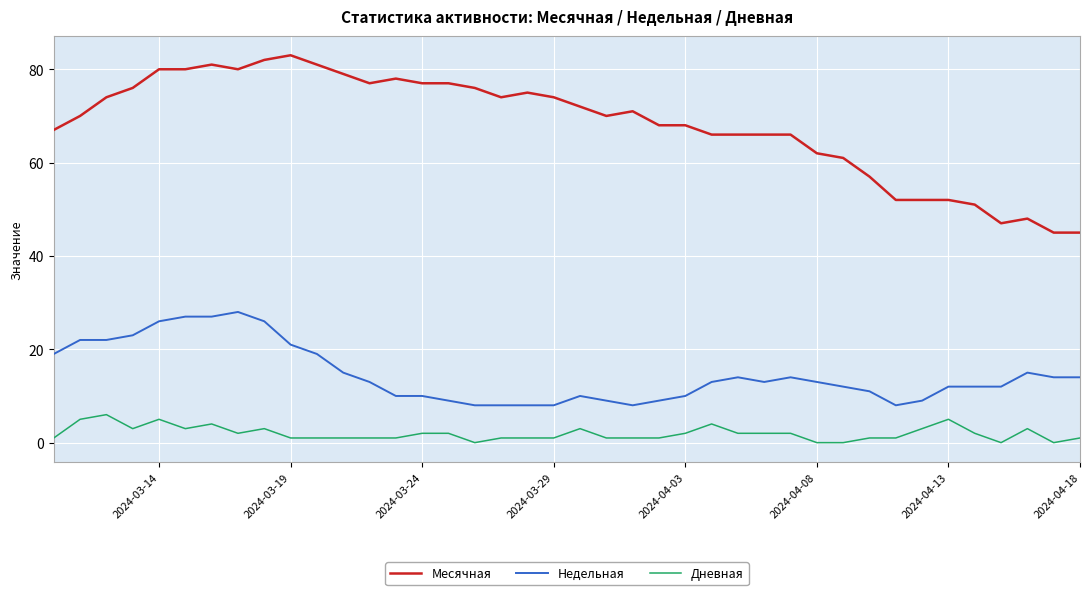

What is the total value across all series at 27?

91